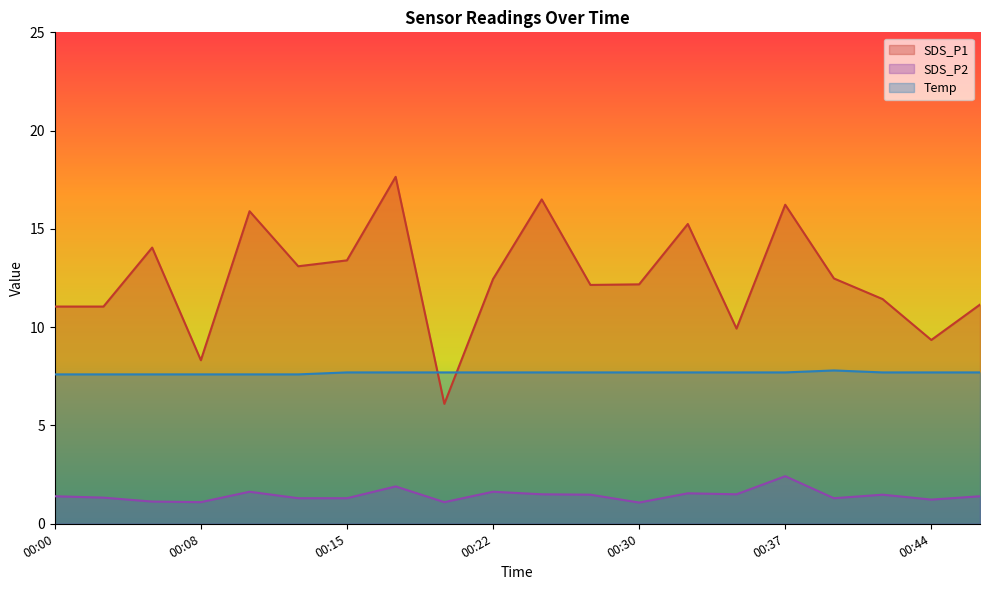

Reading left to right, transcribe all the data shown in this chart.

SDS_P1: 11.1	11.1	14.1	8.3	15.9	13.1	13.4	17.6	6.1	12.4	16.5	12.2	12.2	15.2	9.9	16.2	12.5	11.4	9.3	11.2
SDS_P2: 1.4	1.3	1.1	1.1	1.6	1.3	1.3	1.9	1.1	1.6	1.5	1.5	1.1	1.6	1.5	2.4	1.3	1.5	1.2	1.4
Temp: 7.6	7.6	7.6	7.6	7.6	7.6	7.7	7.7	7.7	7.7	7.7	7.7	7.7	7.7	7.7	7.7	7.8	7.7	7.7	7.7